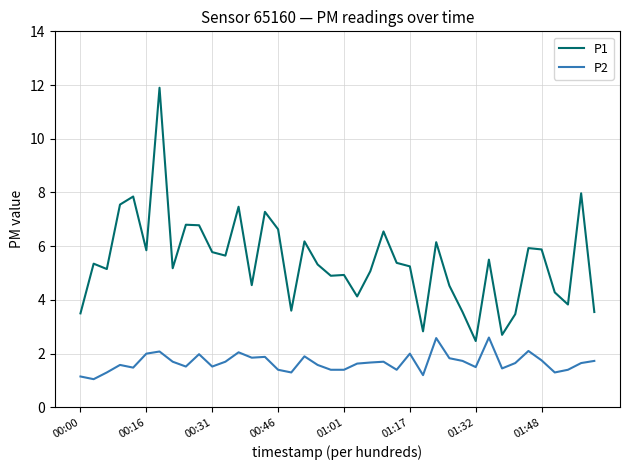

True or false: P1 and P2 cross at least once.

False